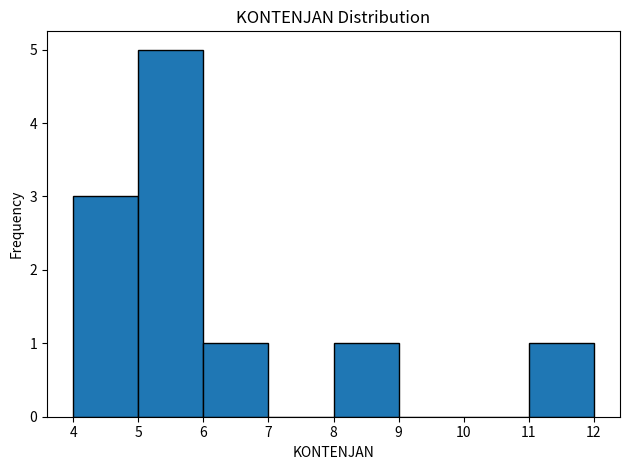

Reading left to right, transcribe this chart: for each bar, give the range it covers on the x-axis and its height. The values are not printed on the chart, so give them approximately, as read against the axis.

4 to 5: 3
5 to 6: 5
6 to 7: 1
7 to 8: 0
8 to 9: 1
9 to 10: 0
10 to 11: 0
11 to 12: 1